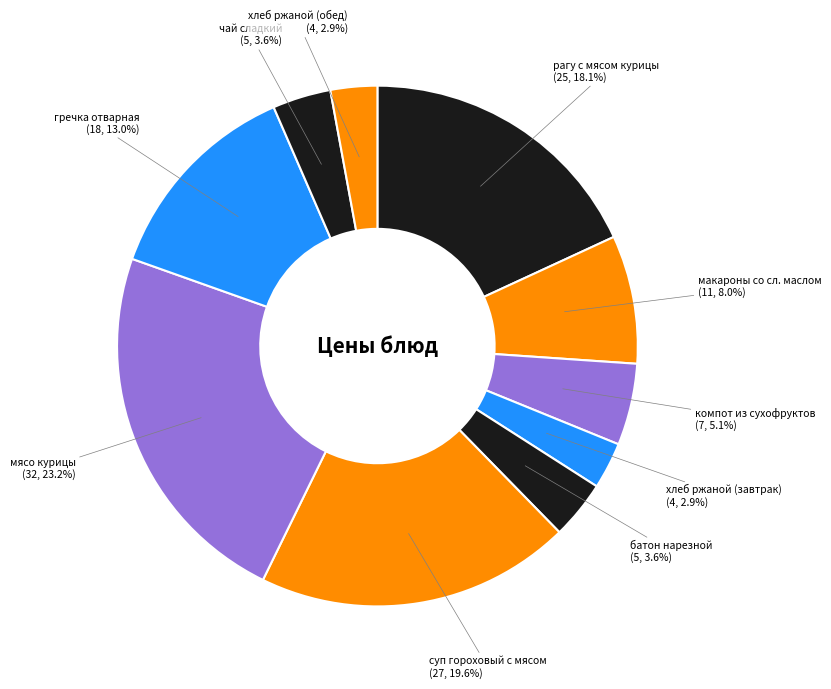

Count the number of slices in the pie.

10